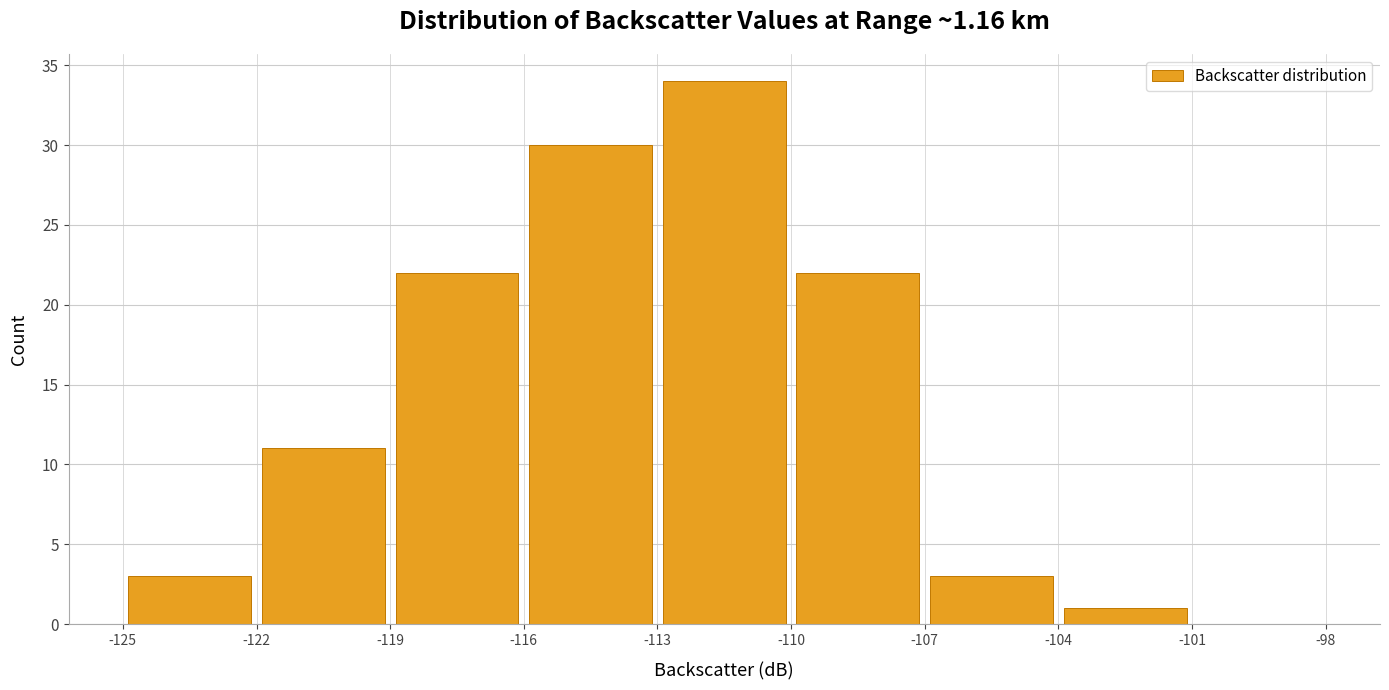

Reading left to right, list every bar in this chart as the range it spans on the x-axis followed by its height. The values are not printed on the chart, so give them approximately, as read against the axis.

-125 to -122: 3
-122 to -119: 11
-119 to -116: 22
-116 to -113: 30
-113 to -110: 34
-110 to -107: 22
-107 to -104: 3
-104 to -101: 1
-101 to -98: 0